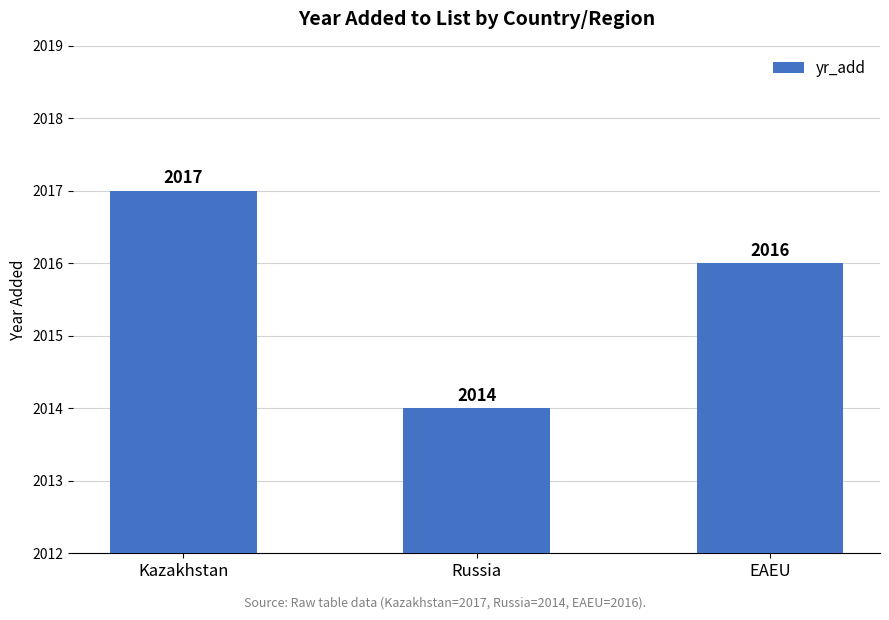

What is the maximum value shown in the chart?

2017